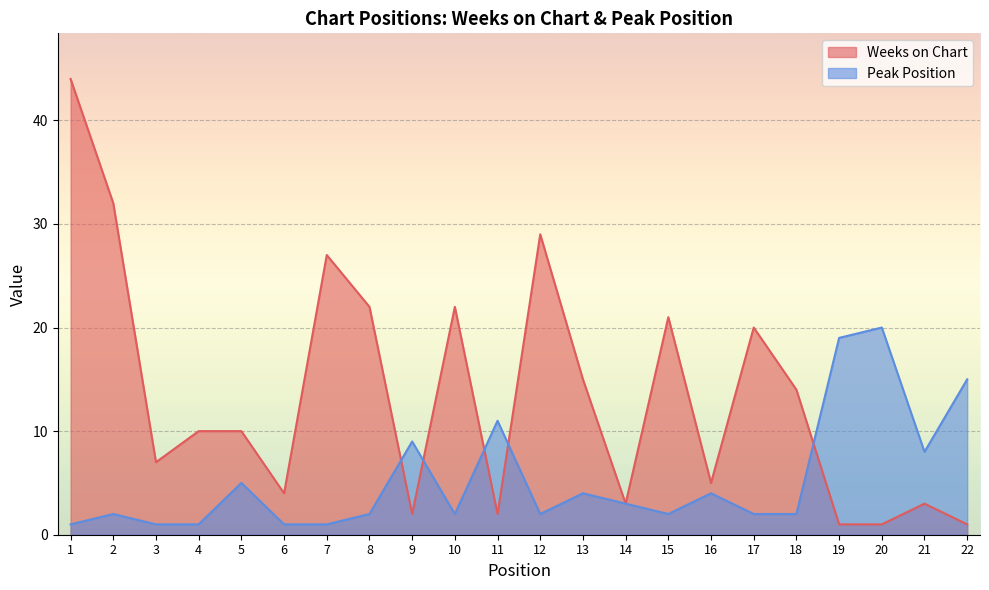

What is the minimum value for Weeks on Chart?

1